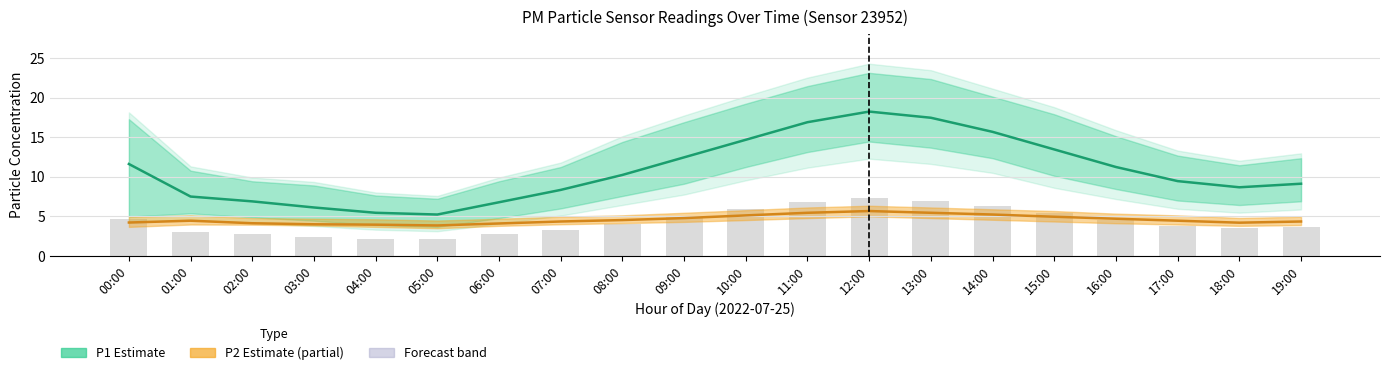

Reading left to right, what are all the values shown in this chart?

P1 (PM10): 11.6	7.5	6.9	6.1	5.5	5.2	6.8	8.3	10.2	12.4	14.7	16.9	18.2	17.4	15.7	13.4	11.2	9.4	8.7	9.1
P2 (PM2.5): 4.2	4.5	4.1	4.0	4.0	3.9	4.1	4.3	4.5	4.8	5.1	5.5	5.7	5.5	5.2	5.0	4.7	4.5	4.2	4.3
Raw P1 bars: 4.6	3.0	2.8	2.4	2.2	2.1	2.7	3.3	4.1	5.0	5.9	6.8	7.3	7.0	6.3	5.4	4.5	3.8	3.5	3.6